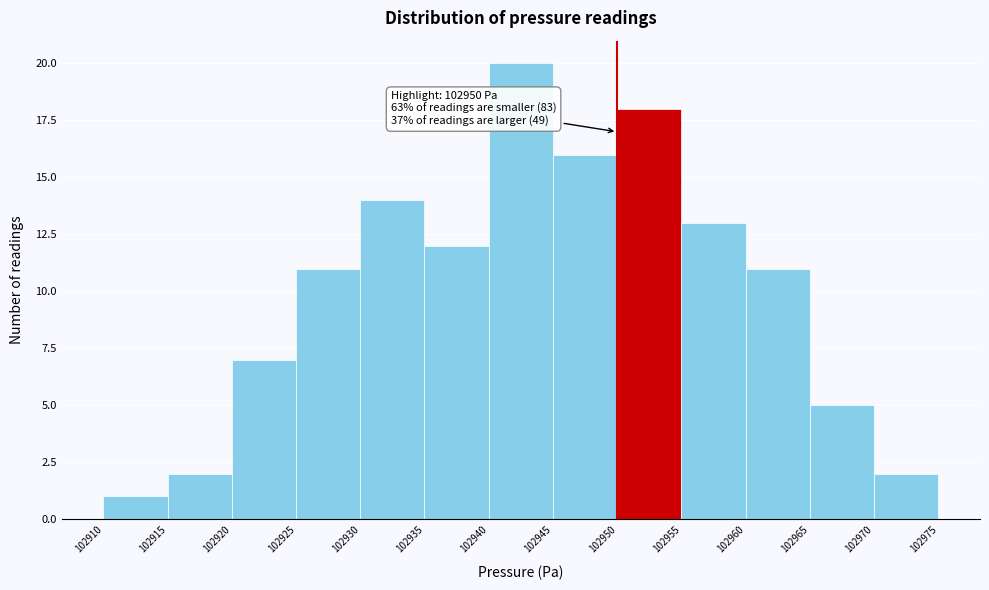

Which range on the x-axis has the tallest bar?

102940 to 102945